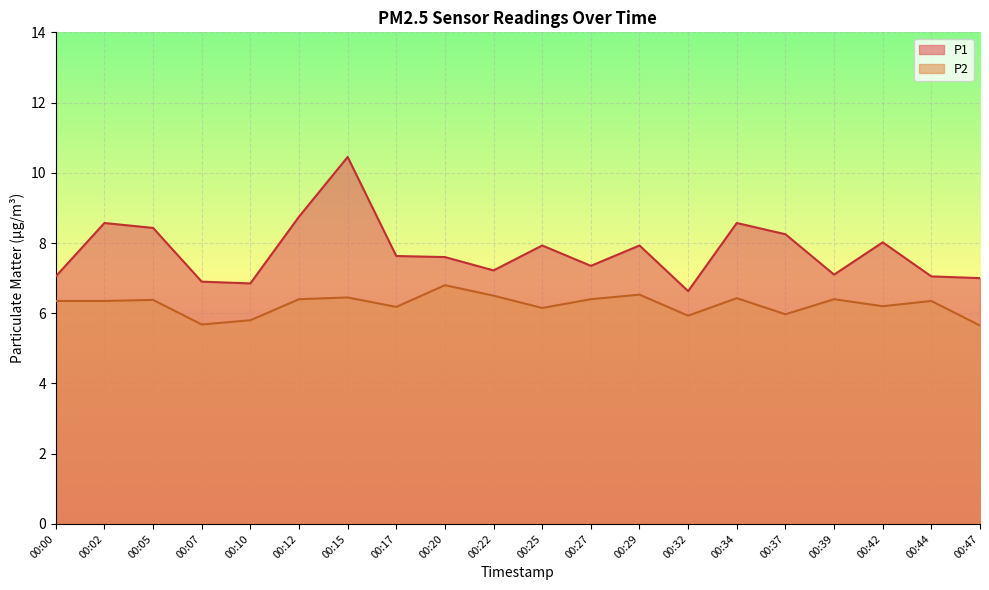

What is the difference between the second highest and minimum values in the P2 series?

0.9